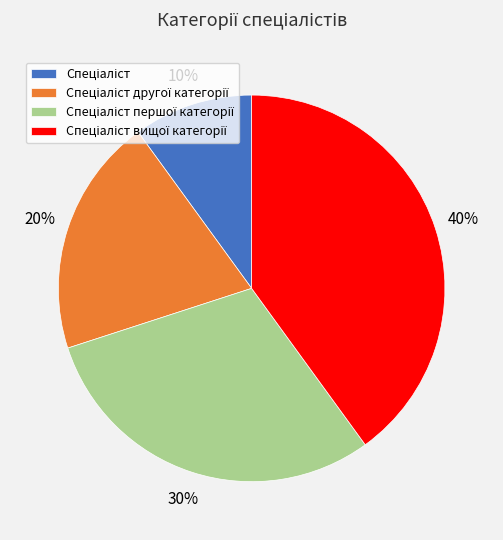

Does any single category account for the majority?

No